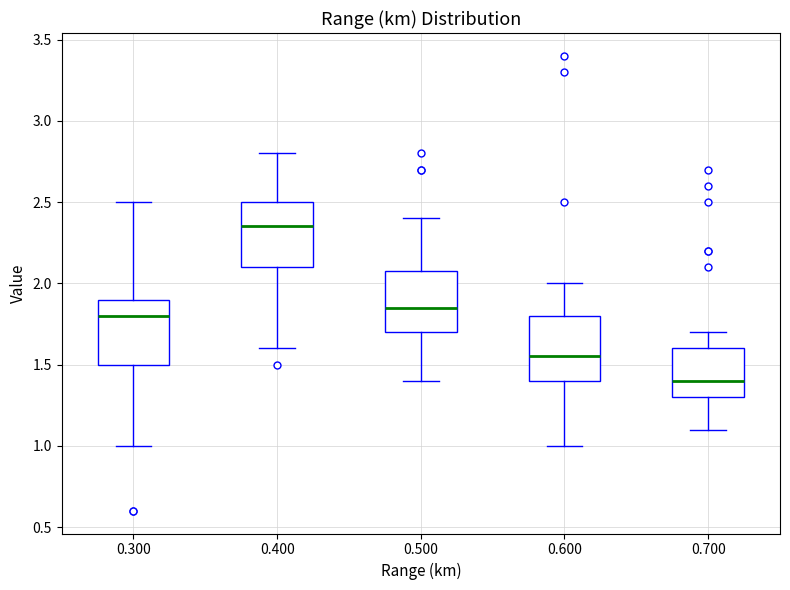

Where does the lower whisker of the box at x = 0.400 end on the y-axis? The values are not printed on the chart, so give them approximately, as read against the axis.

1.60